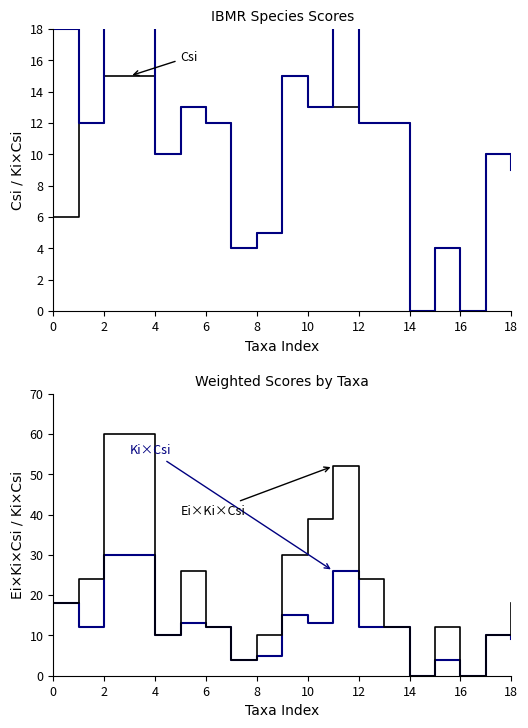

Rank the series by their maximum value, from highest to lowest.

Ei x Ki x Csi, Ki x Csi, Csi